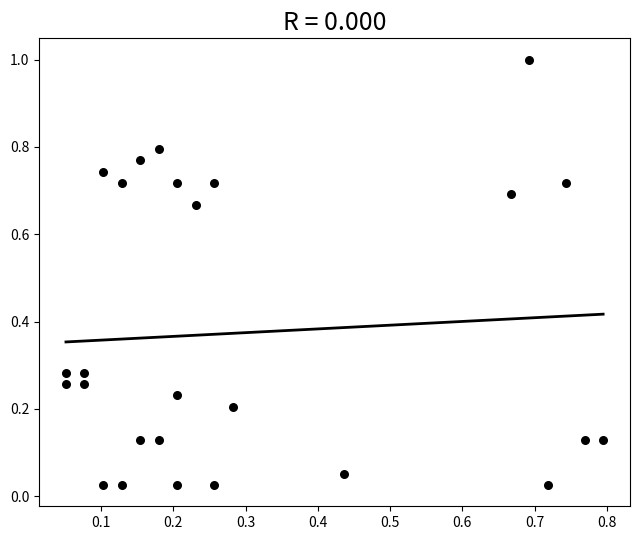

What is the range of Y values (max minus min)?

1.0